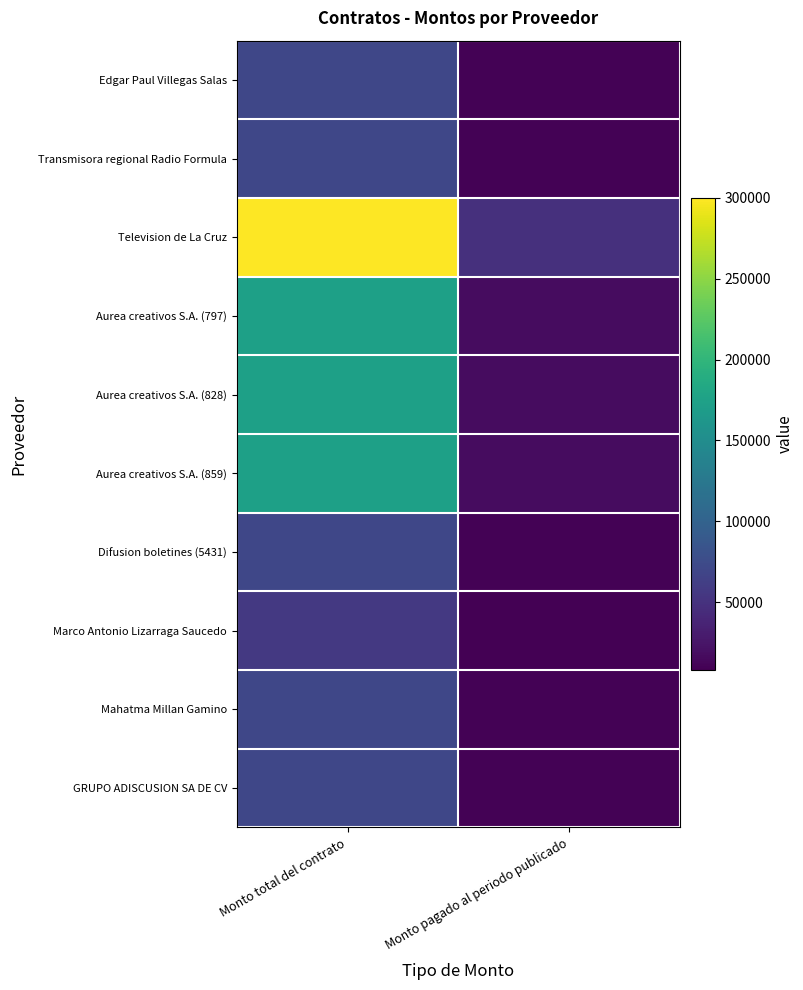

At which category is the sum across all series the highest?

Monto total del contrato